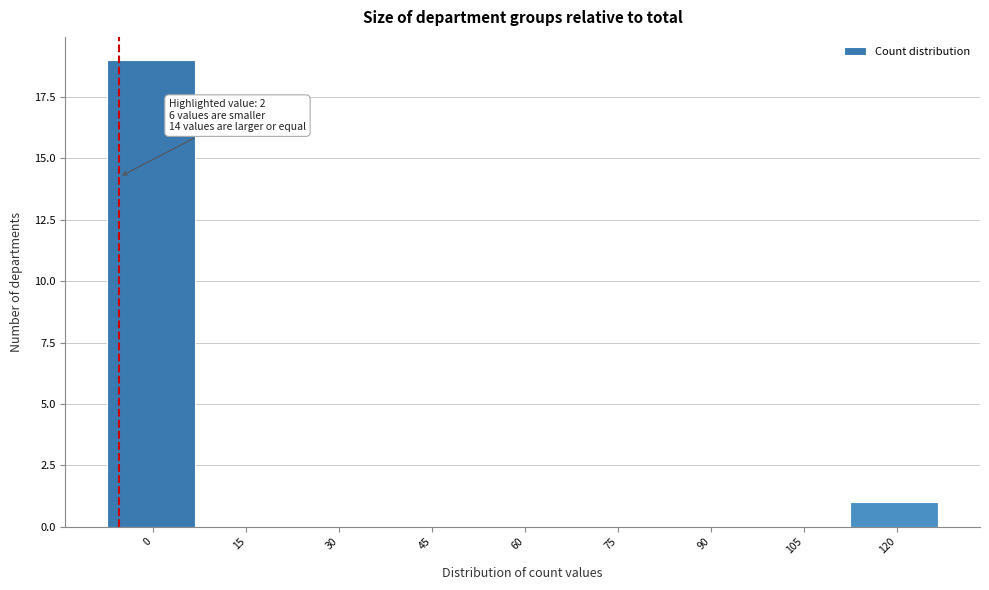

Reading left to right, what are all the values shown in this chart?

0=19	15=0	30=0	45=0	60=0	75=0	90=0	105=0	120=1